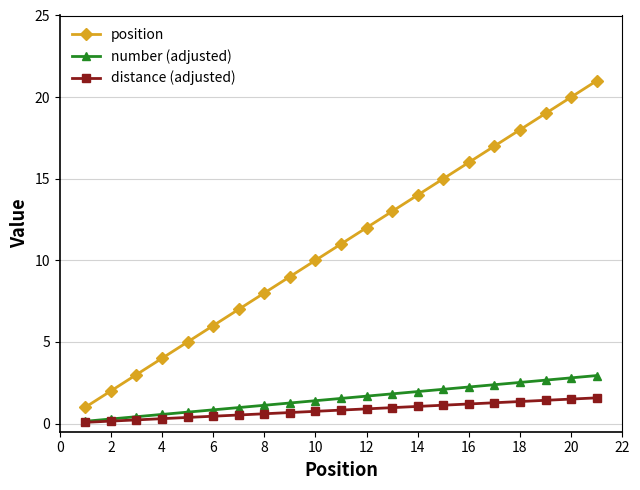

What is the greatest value displayed?

21.0